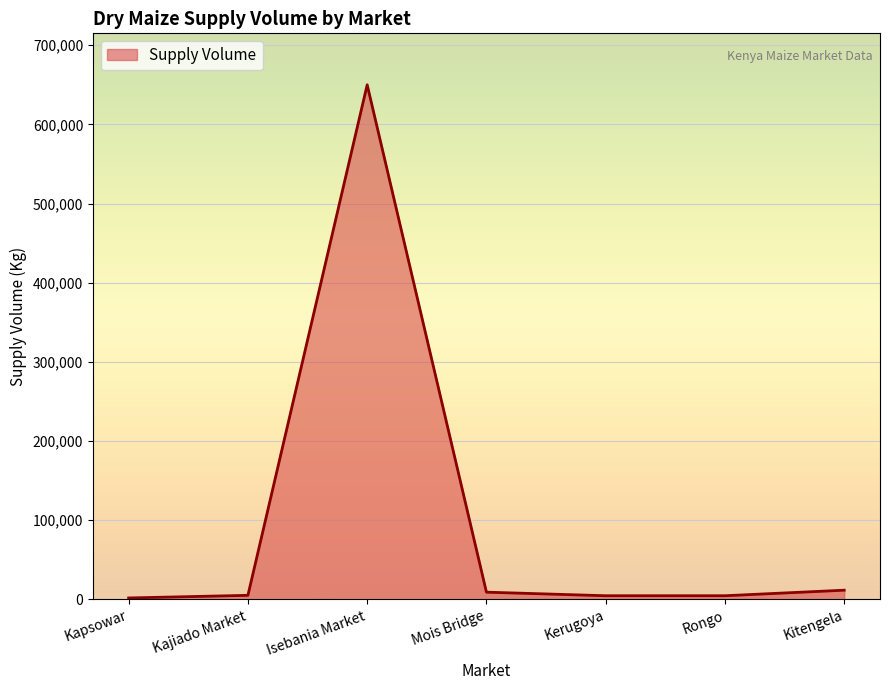

True or false: there are more than 0 points higher than both neighbors.

True